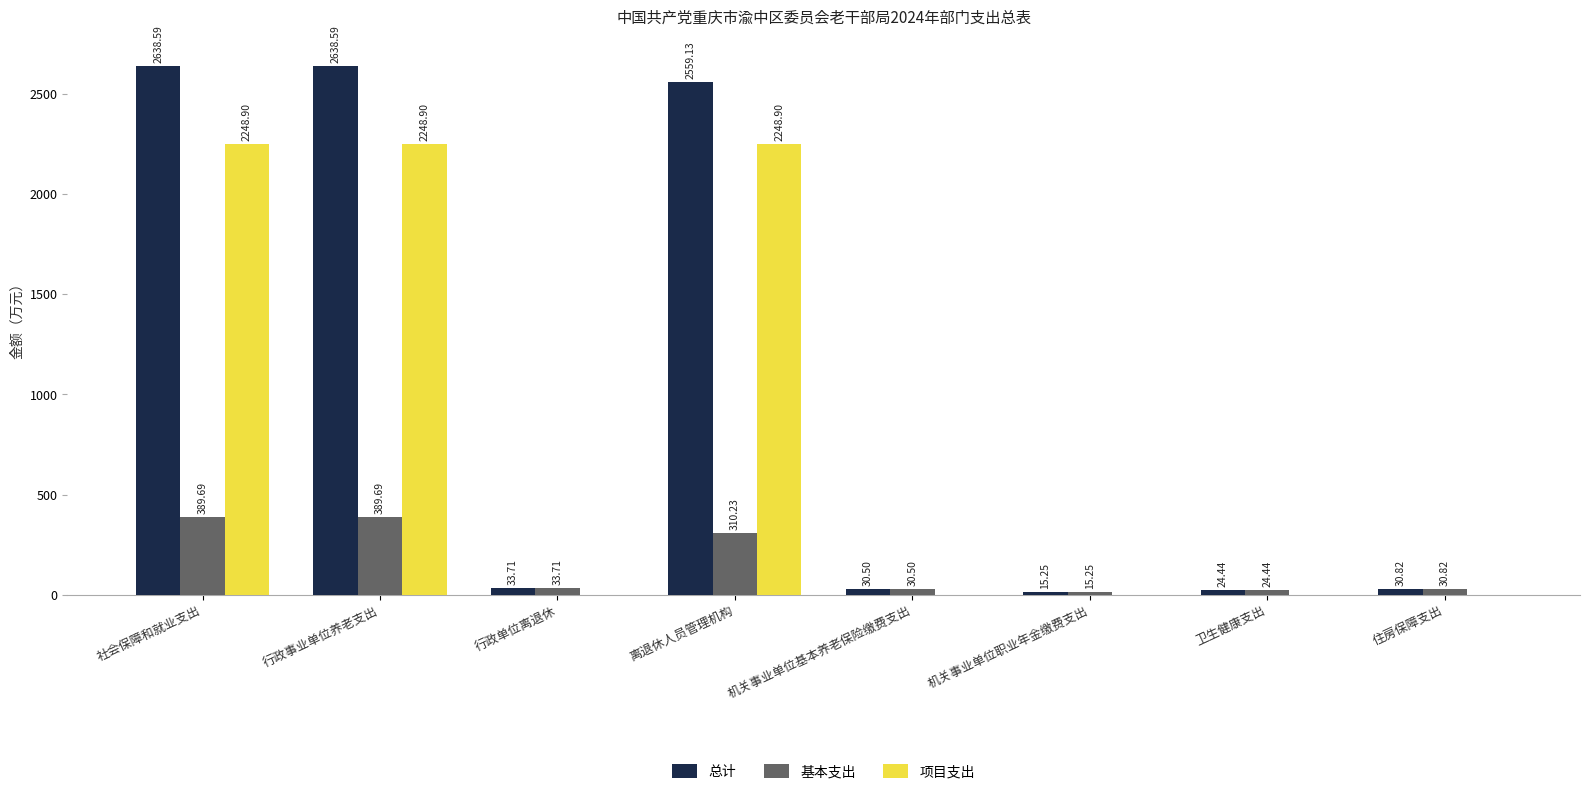

At which label is 基本支出 closest to 202?

离退休人员管理机构